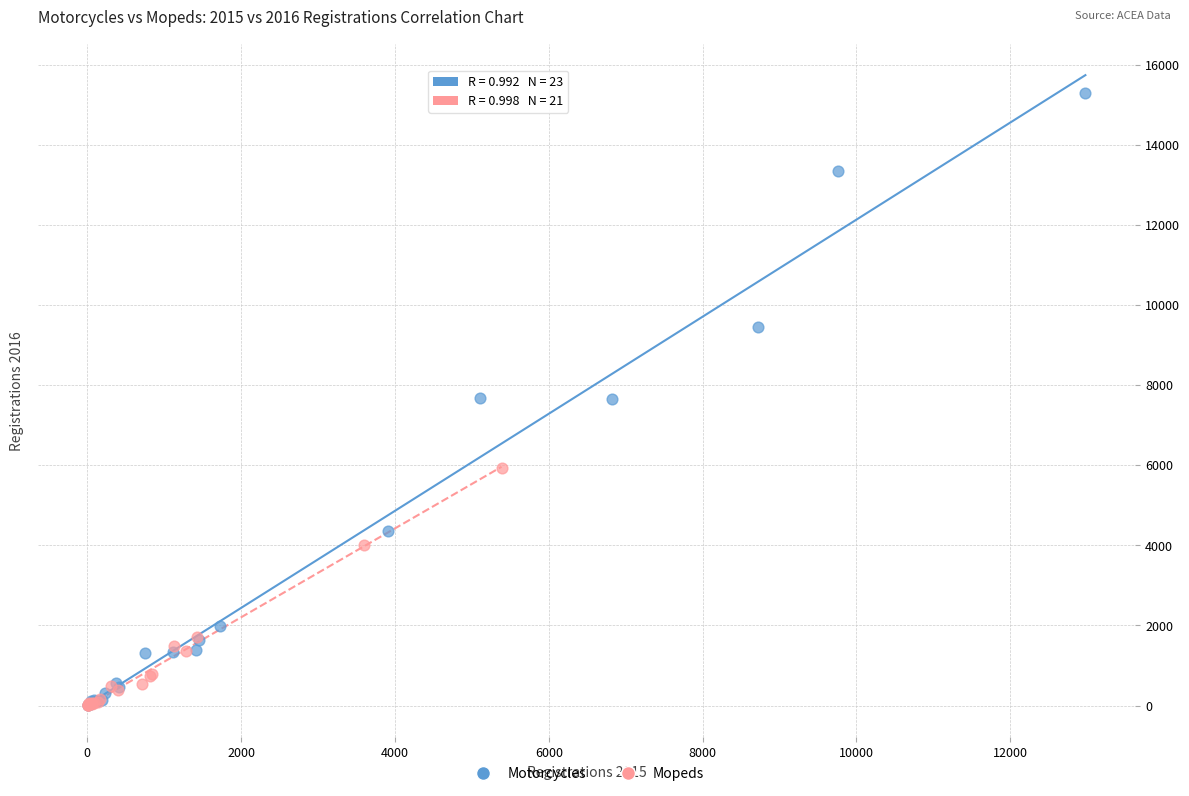

Which series has the largest Y range (max minus min)?

Motorcycles